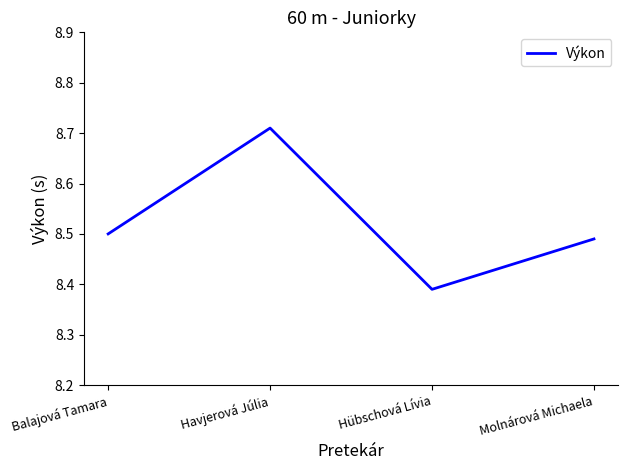

Where is the first local maximum?

Havjerová Júlia